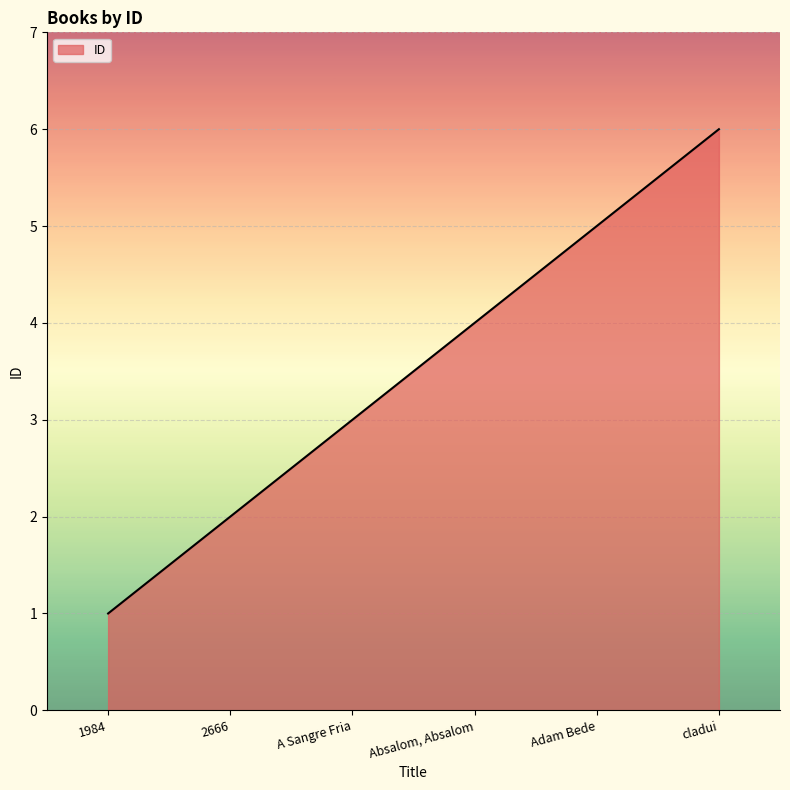

Reading right to left, extract all data points from this chart.

6	5	4	3	2	1